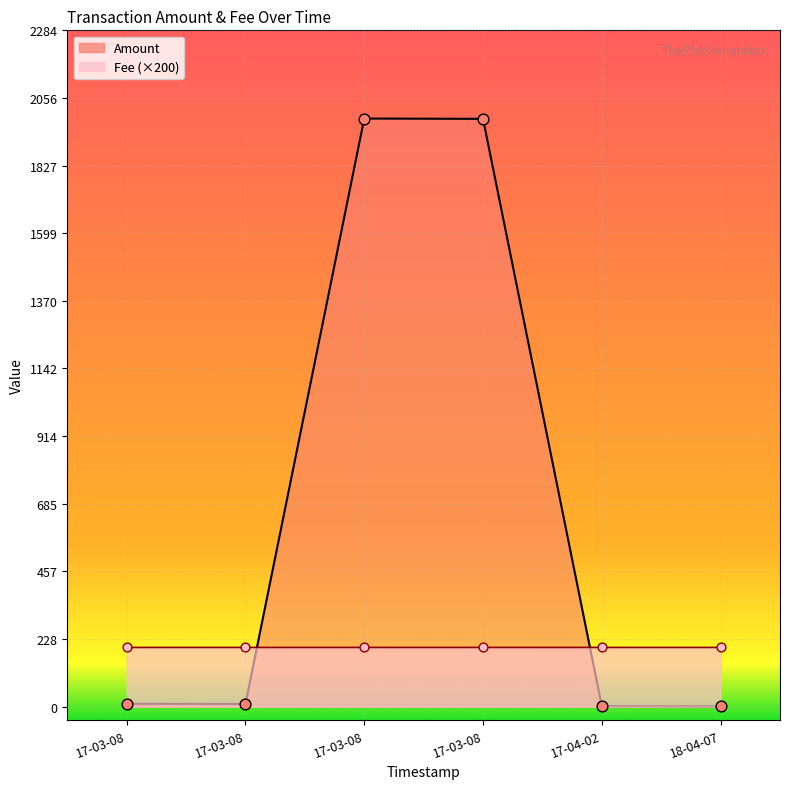

Between 17-03-08 and 18-04-07, which is larger?

17-03-08